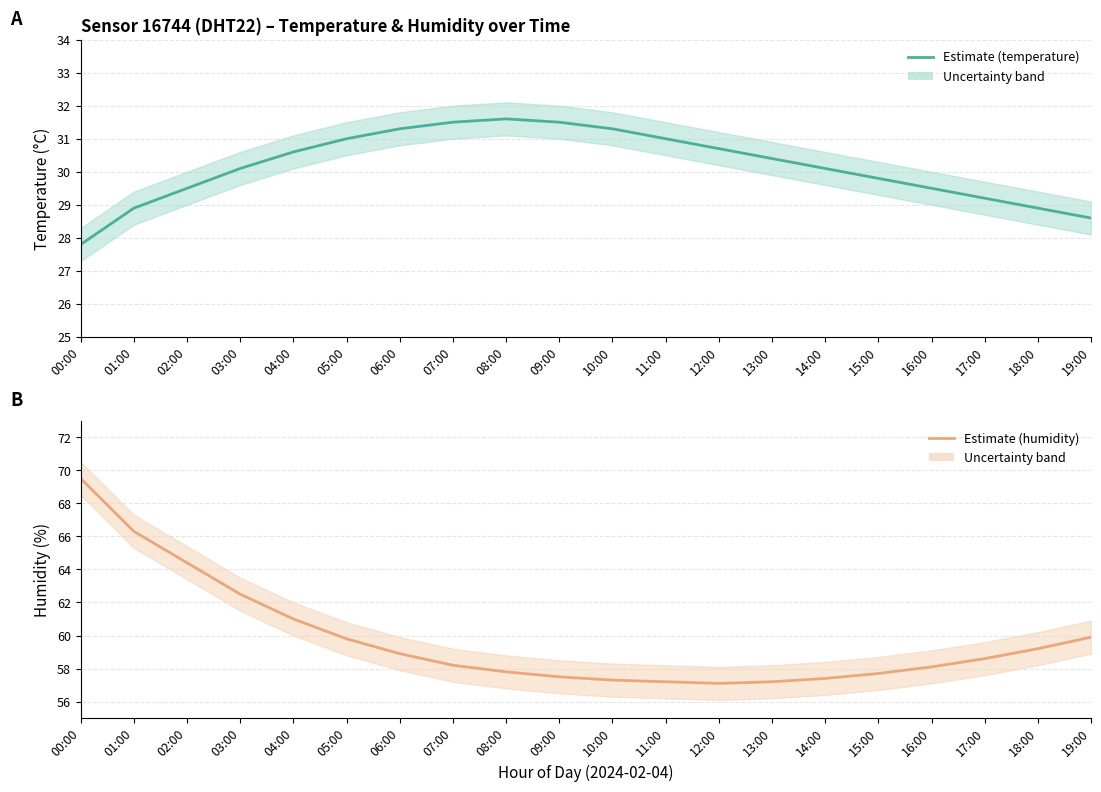

Is it true that humidity equals 93.7 at 06:00?

False